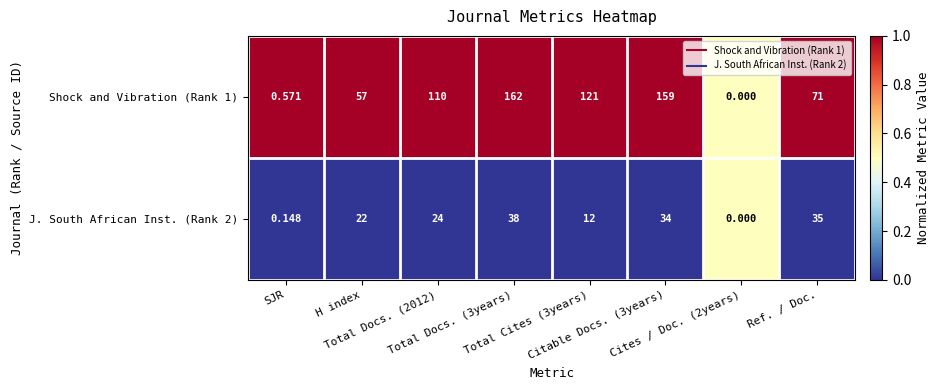

List the series in order of their overall mean, lowest first.

J. South African Inst. (Rank 2), Shock and Vibration (Rank 1)